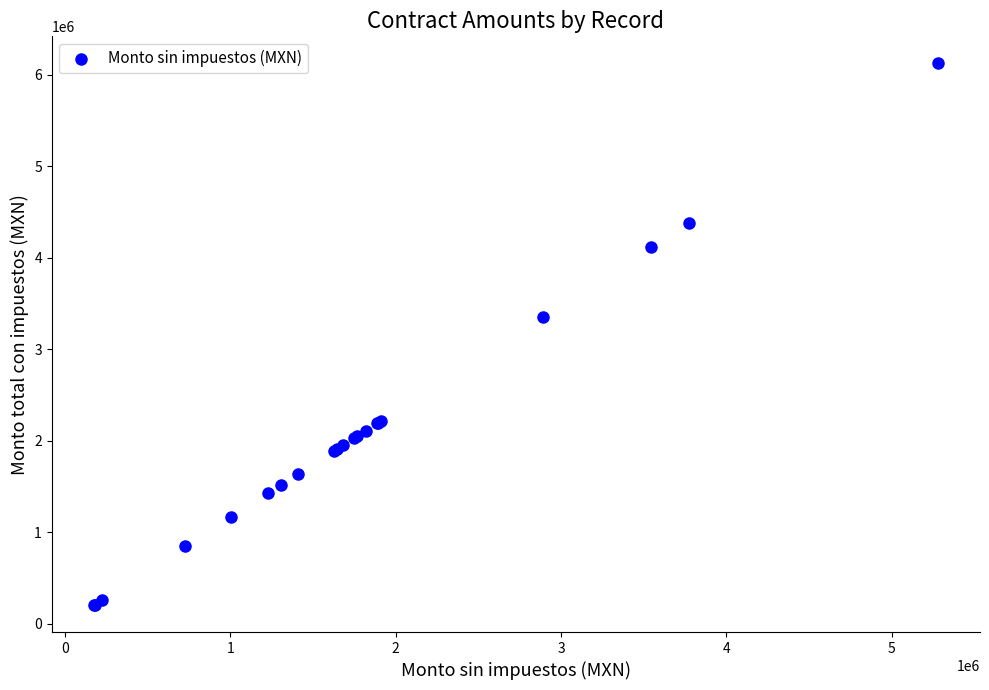

What Y value in the scatter plot is closest to 3163166?

3355536.4